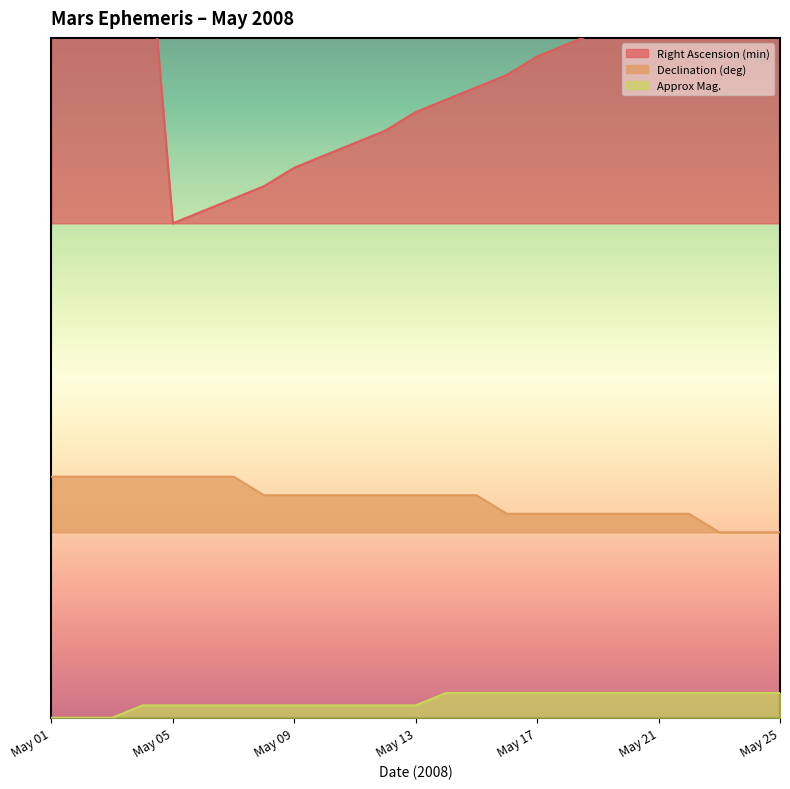

Which series has the largest range (max minus min)?

Right Ascension (min)